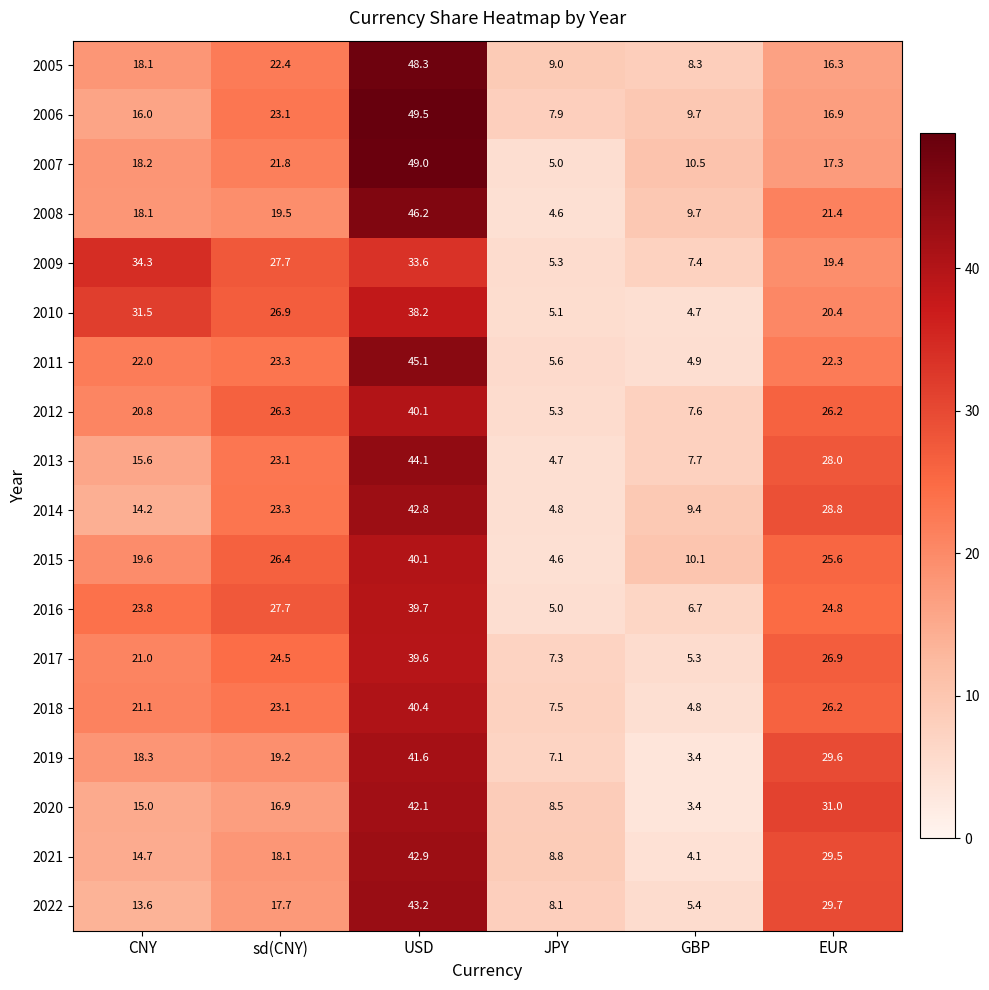

What is the sum of all 2019 values?

119.2